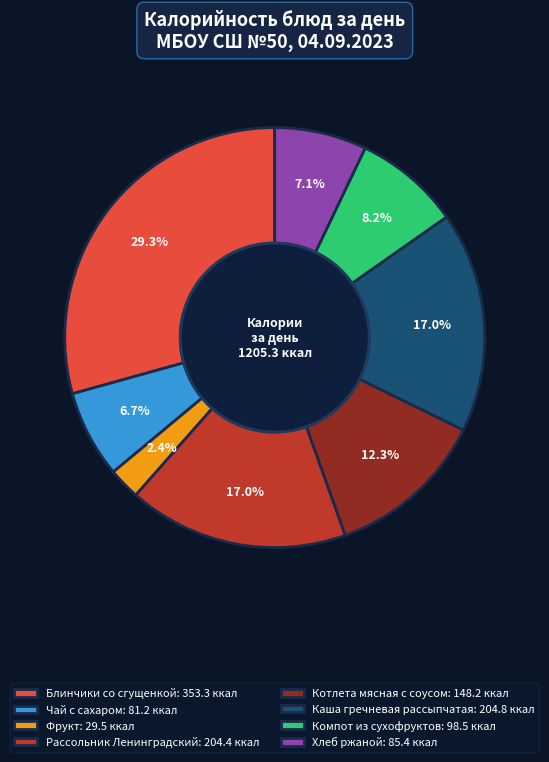

To the nearest percent, what portion does Хлеб ржаной represent?

7%